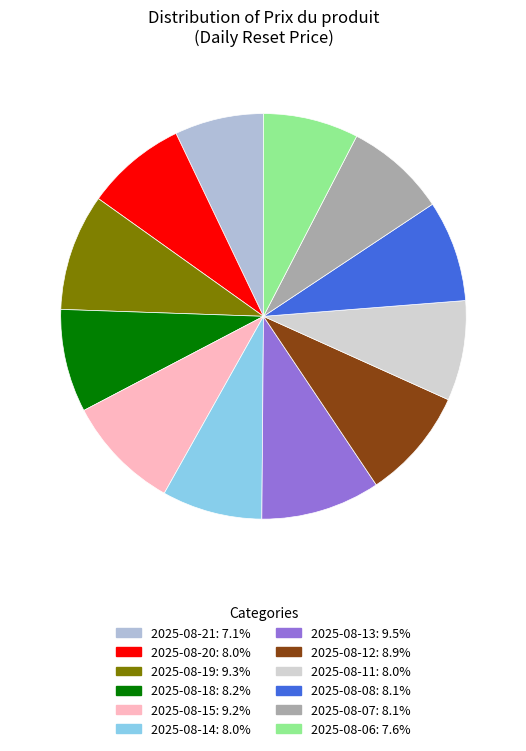

Is there a majority slice in this chart?

No